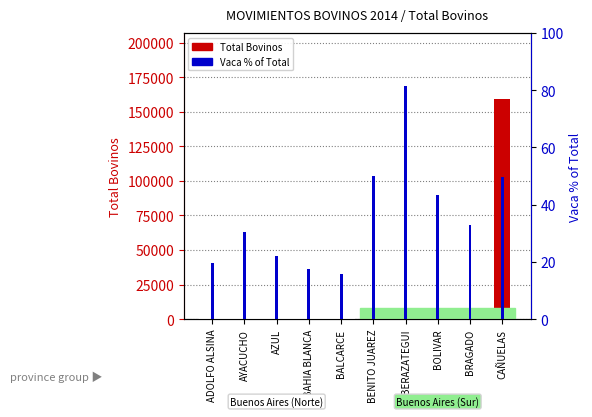

What position from the right is ADOLFO ALSINA?

10